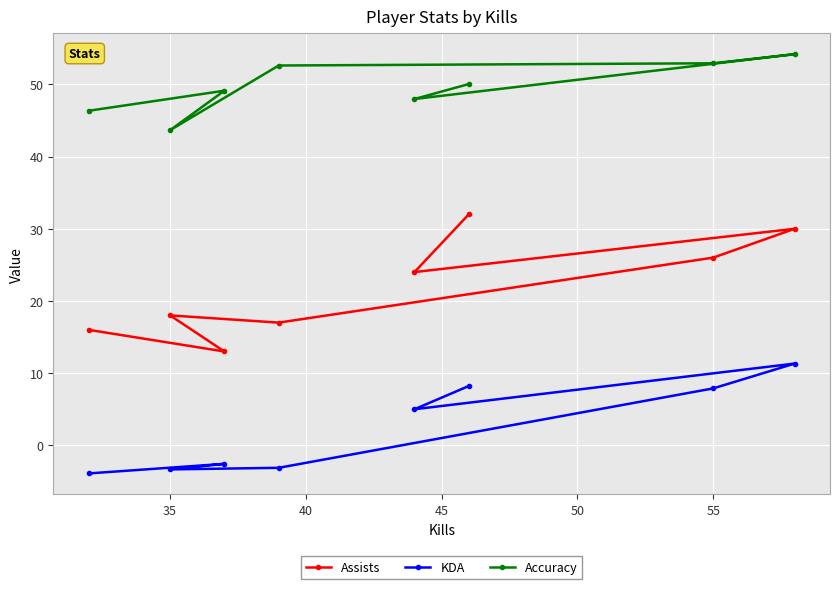

The Assists series shows 45.6 at 55. True or false?

False